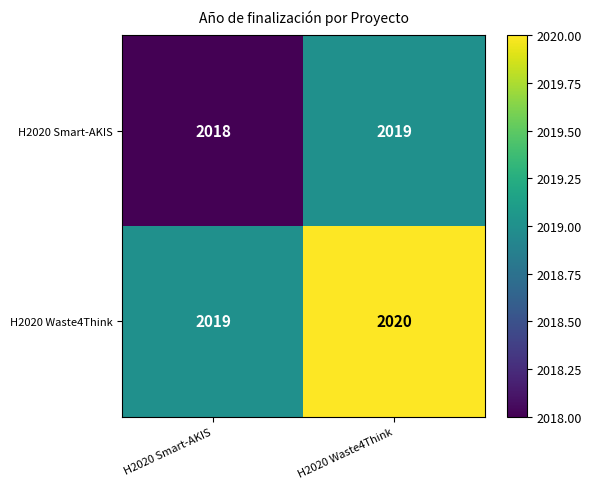

Rank the series by their maximum value, from highest to lowest.

H2020 Waste4Think, H2020 Smart-AKIS